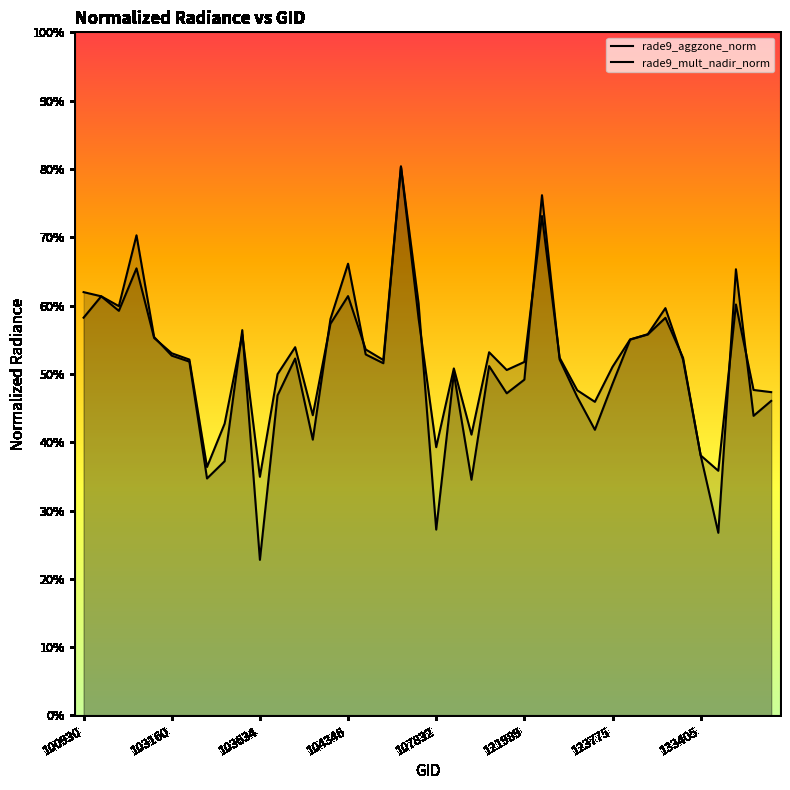

What is the difference between the maximum and second lowest values in the rade9_mult_nadir_norm series?

0.5